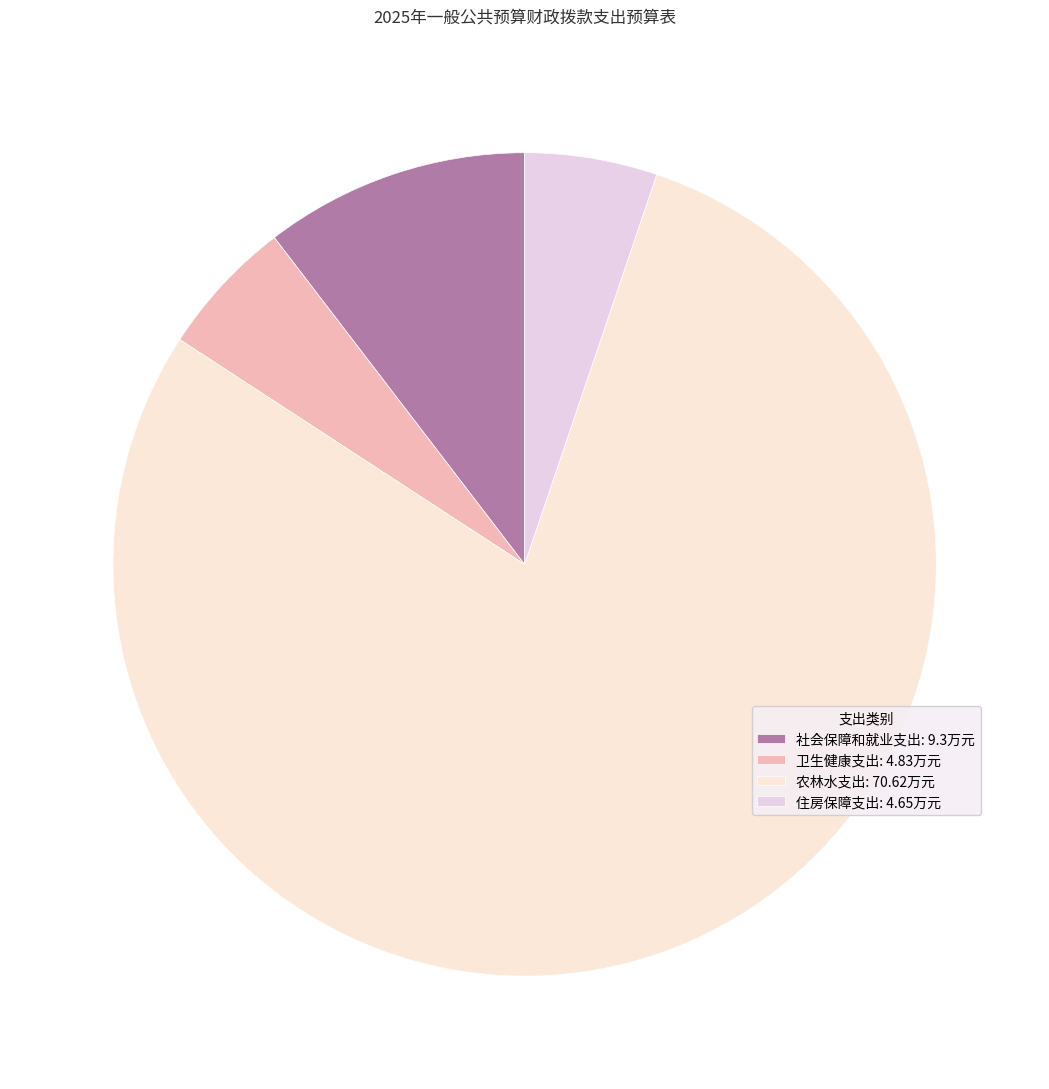

What is the total percentage of 农林水支出 and 社会保障和就业支出?

89.4%